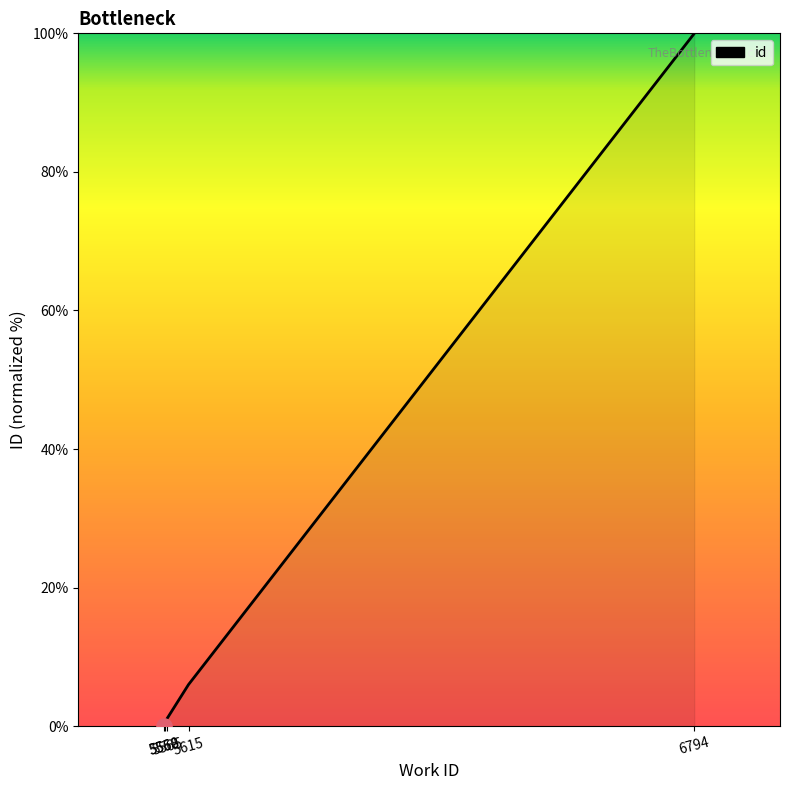

What is the change in value from 5558 to 6794?

+100.0